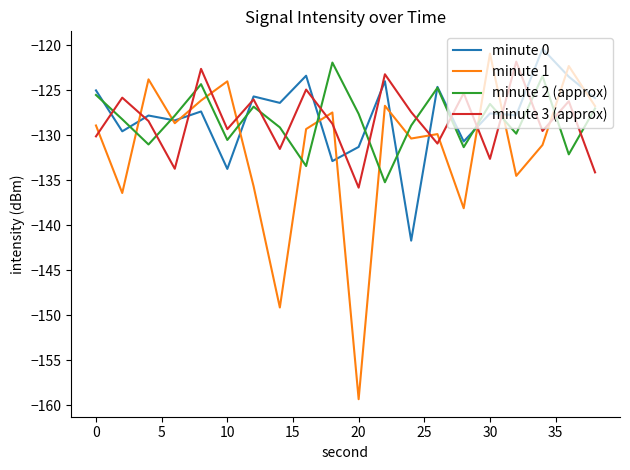

What is the lowest value of the minute 2 (approx) series?

-135.2